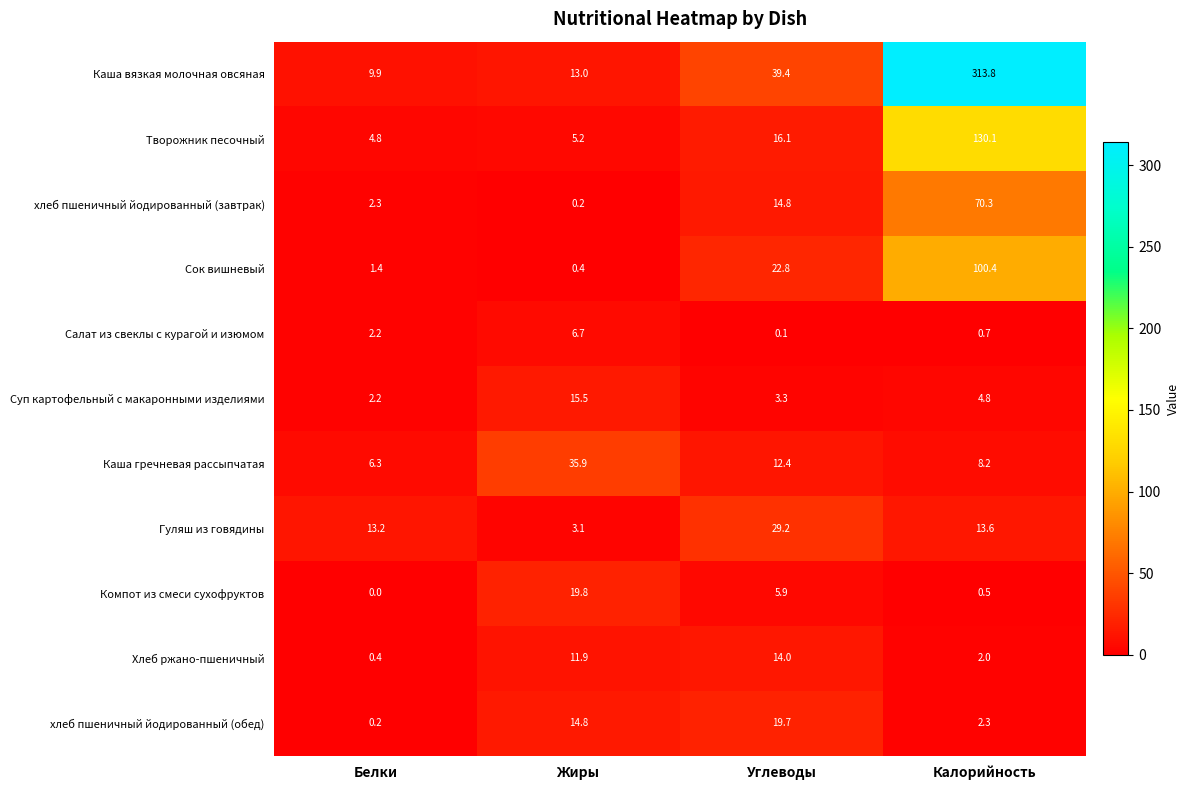

Which series changed the most between Жиры and Калорийность?

Каша вязкая молочная овсяная